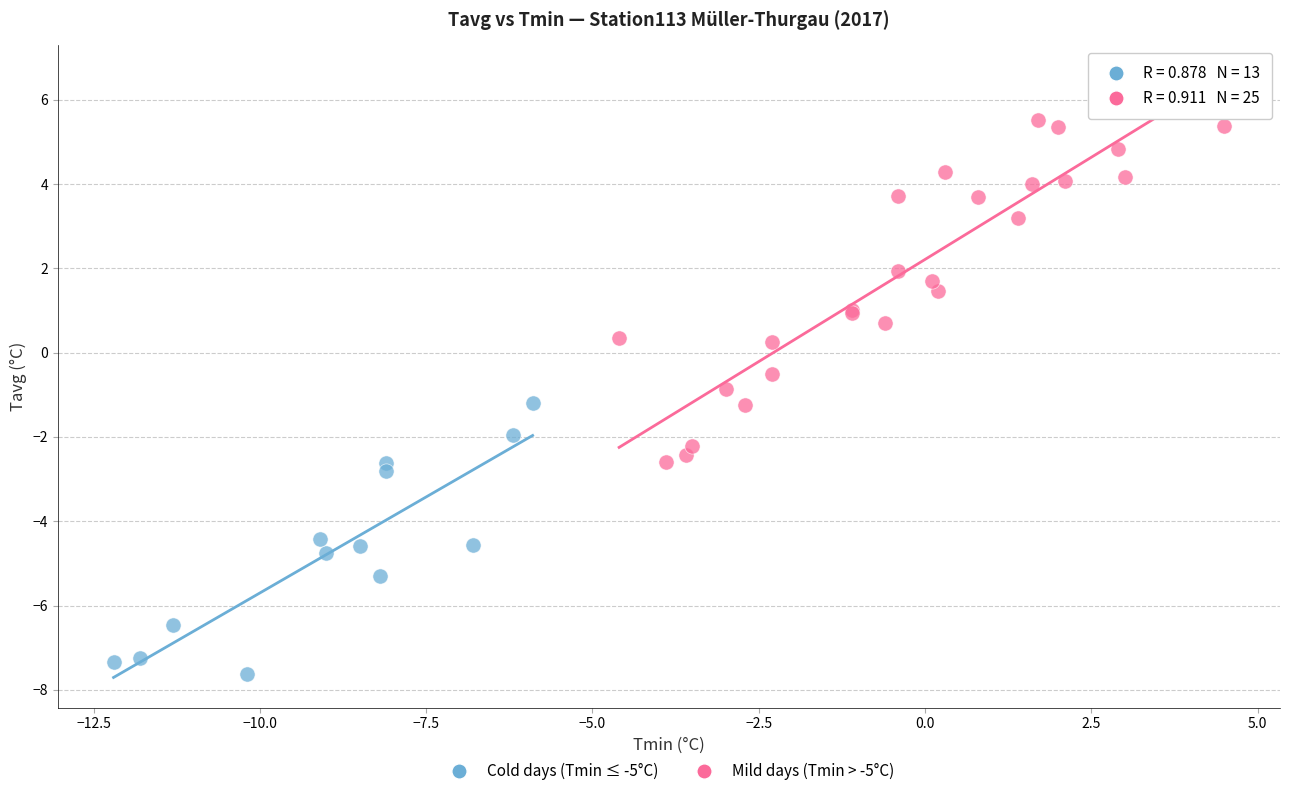

Which series contains the lowest Y value?

Cold days (Tmin ≤ -5°C)